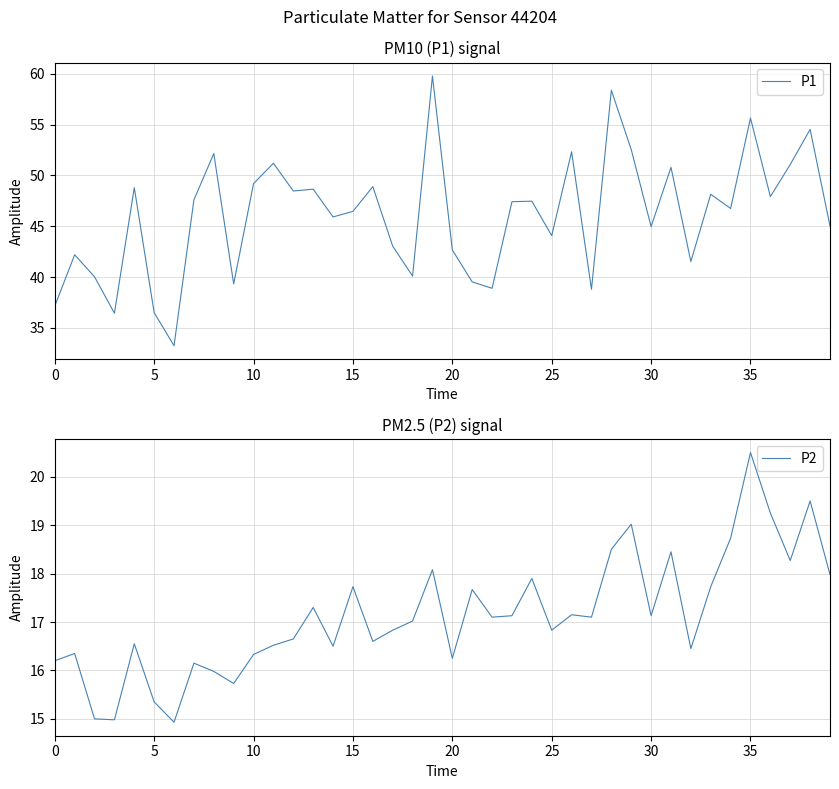

What is the approximate value of P1 at 29?

52.5